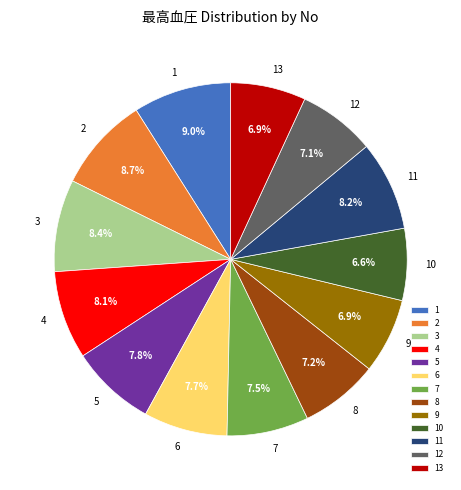

How many segments does this pie chart have?

13